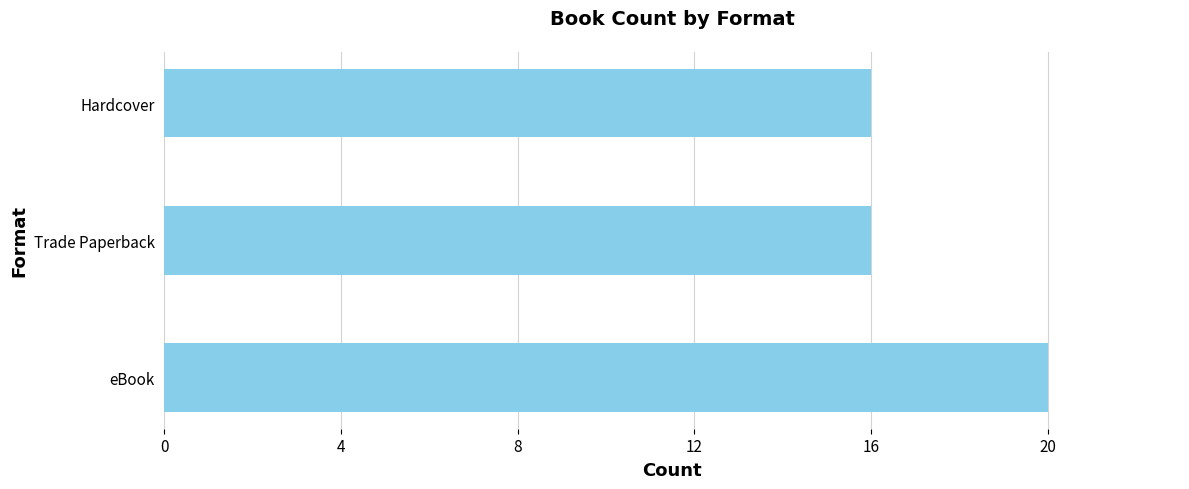

What is the change in value from eBook to Trade Paperback?

-4